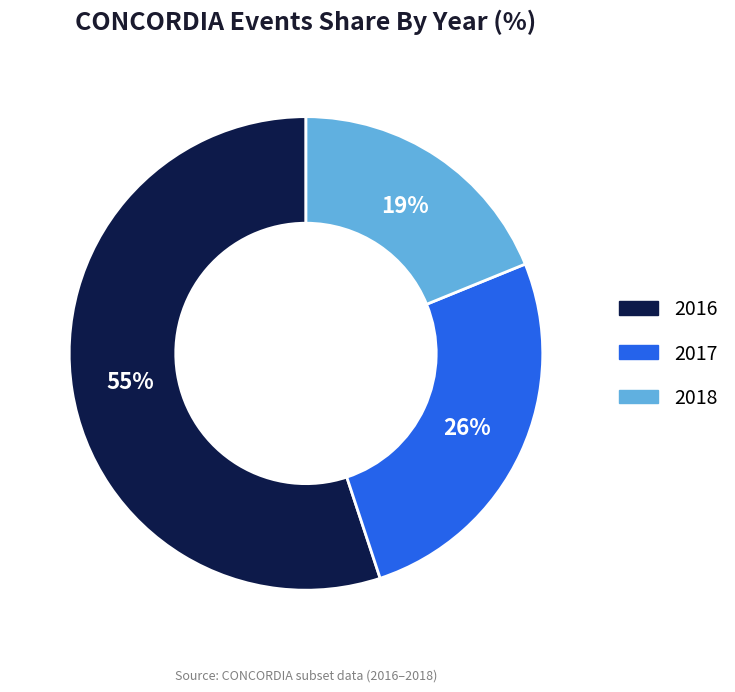

True or false: 2017 accounts for 38% of the total.

False